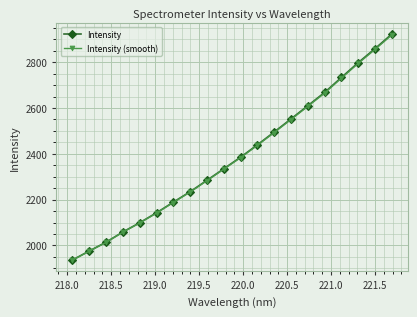

True or false: Intensity (smooth) and Intensity cross at least once.

False